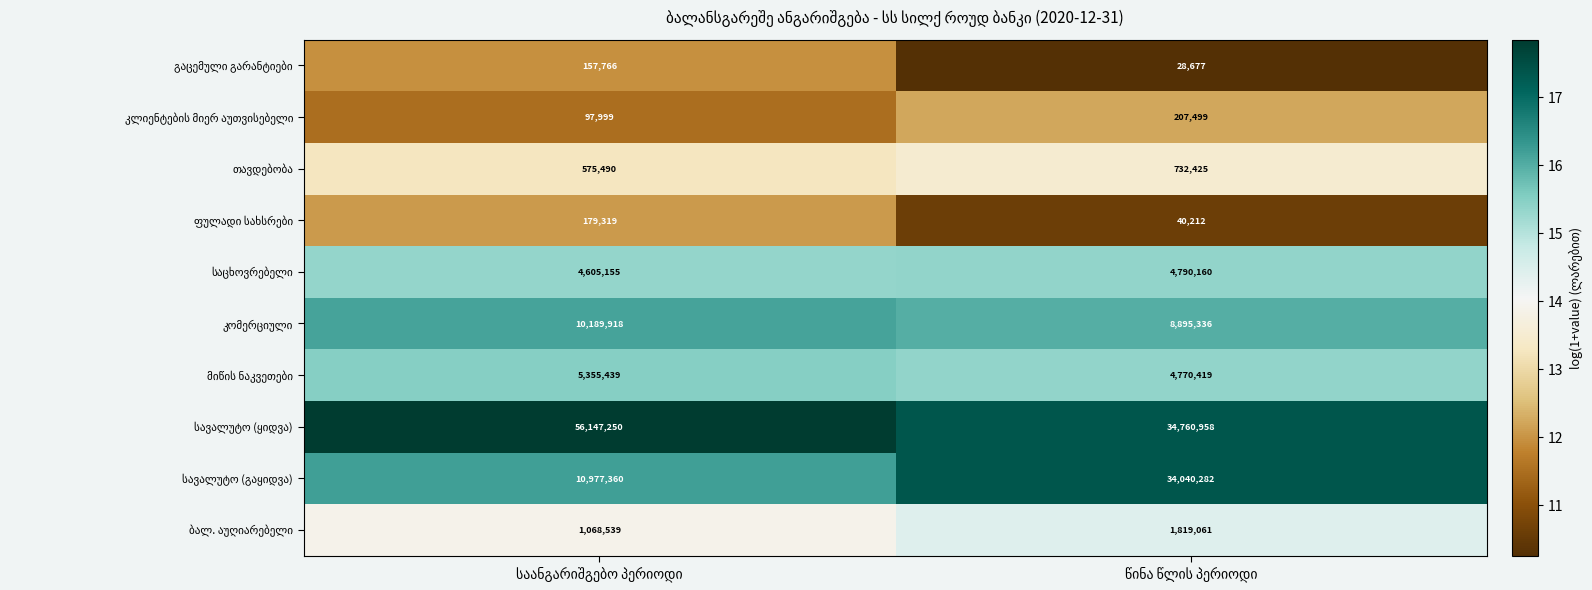

What is the smallest value displayed?

28677